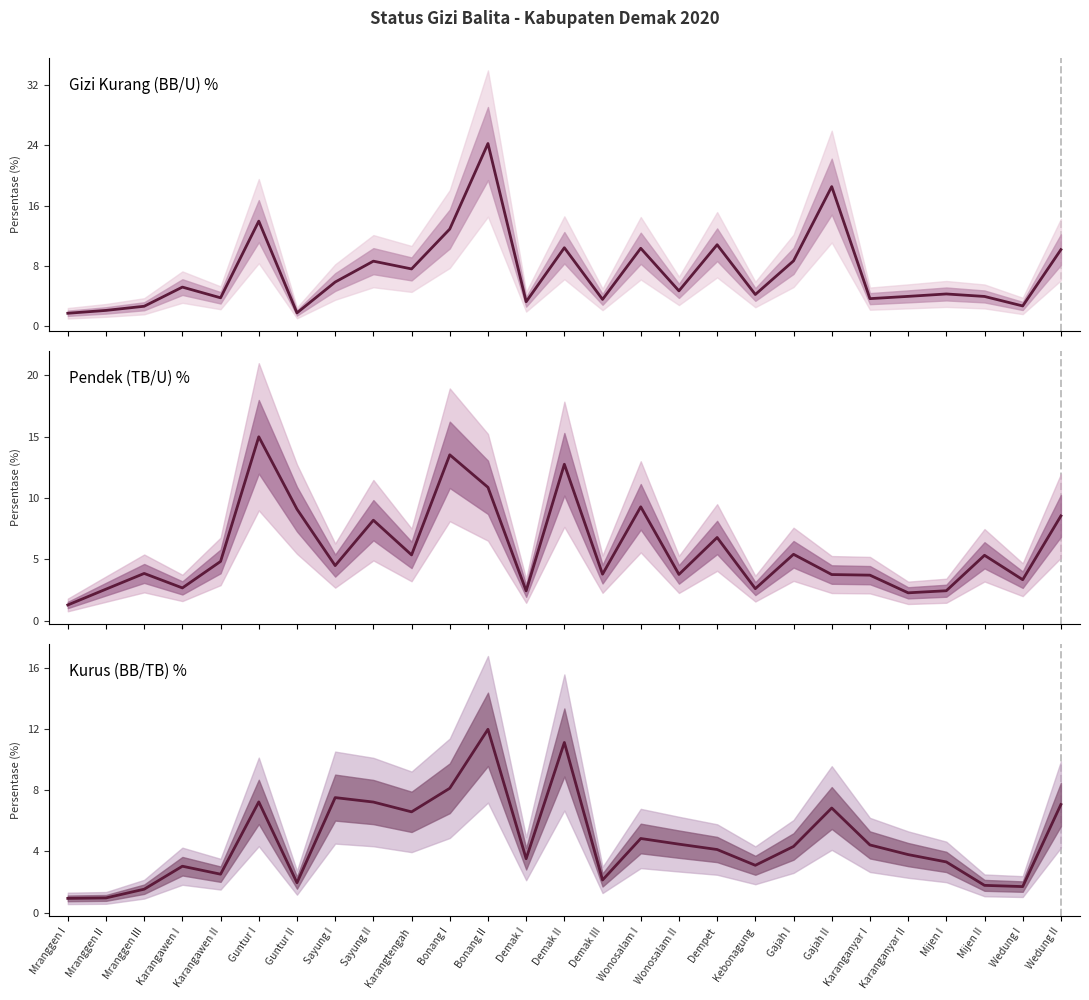

At which category does Kurus (BB/TB) % reach its first local peak?

Karangawen I